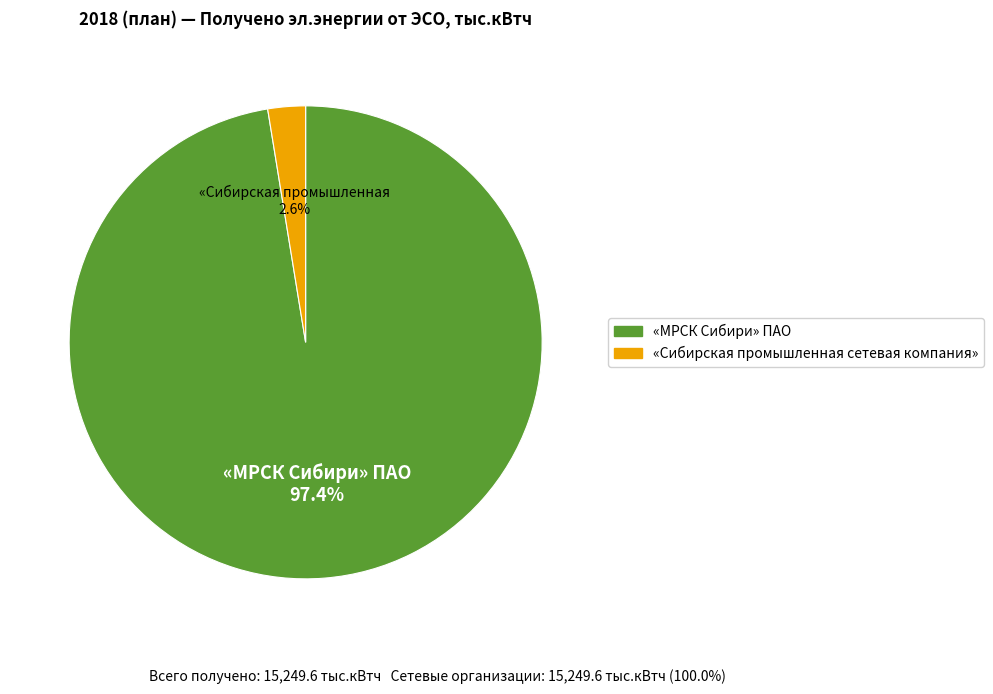

Is there a majority slice in this chart?

Yes